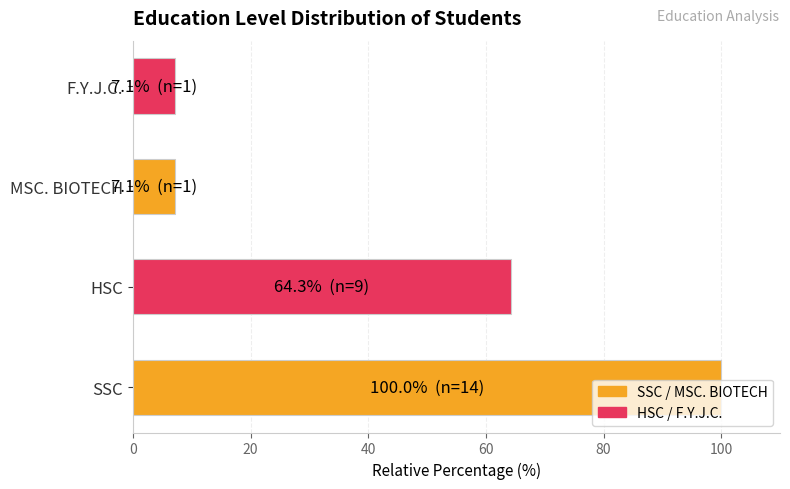

True or false: the data shows 2.5 at MSC. BIOTECH.

False